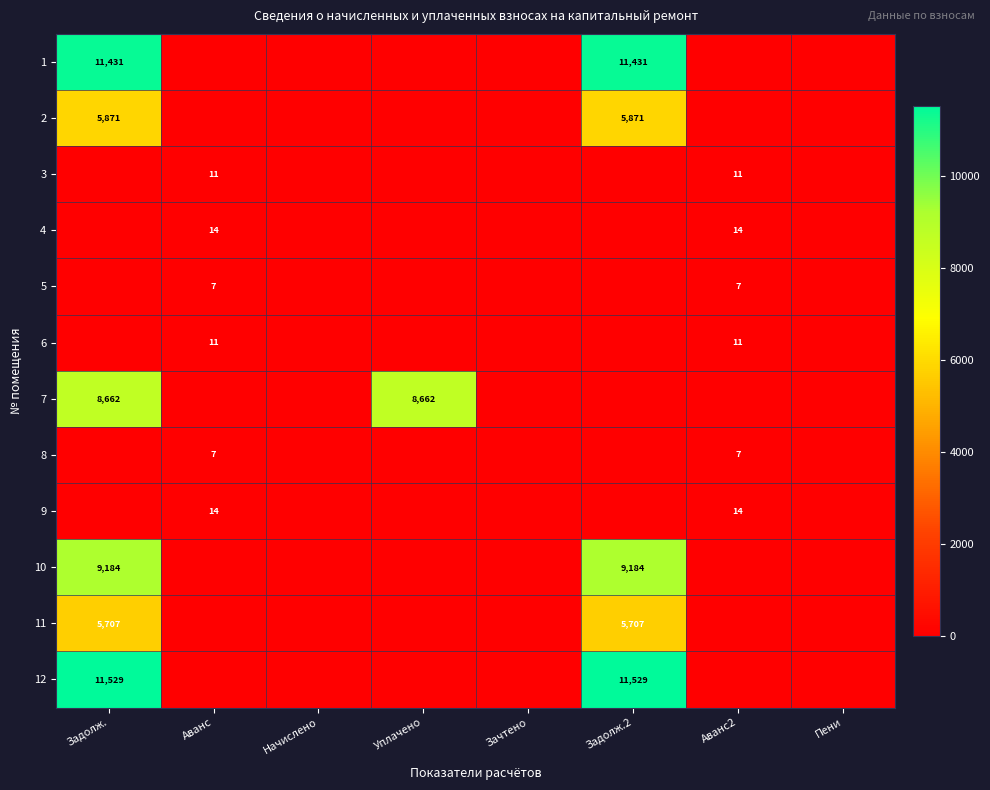

The 4 series shows 24 at Аванс2. True or false?

False